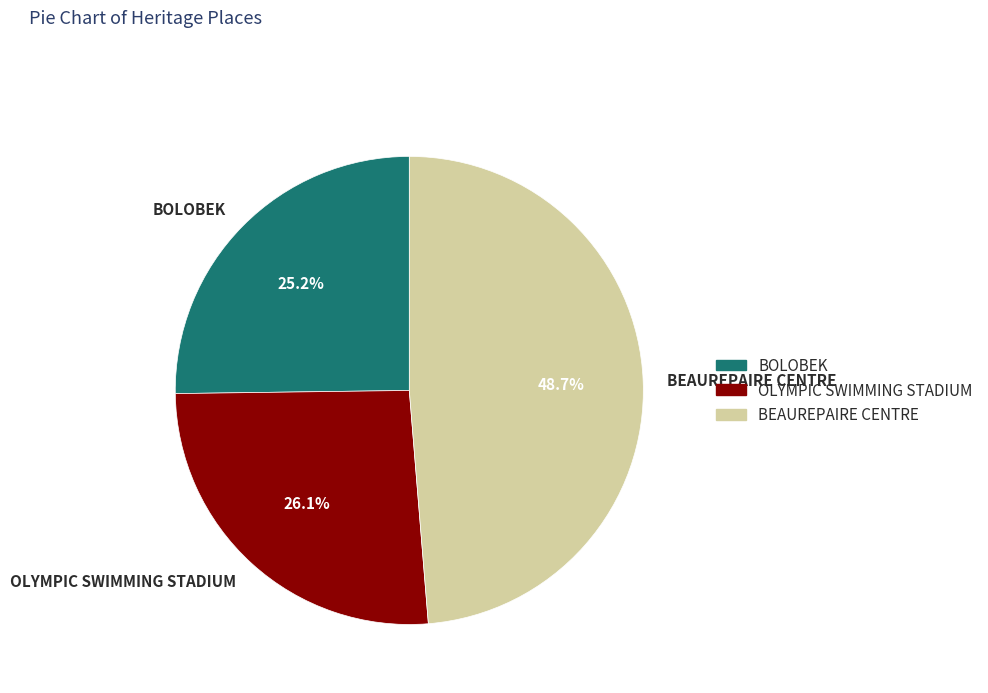

How many slices are in this pie chart?

3